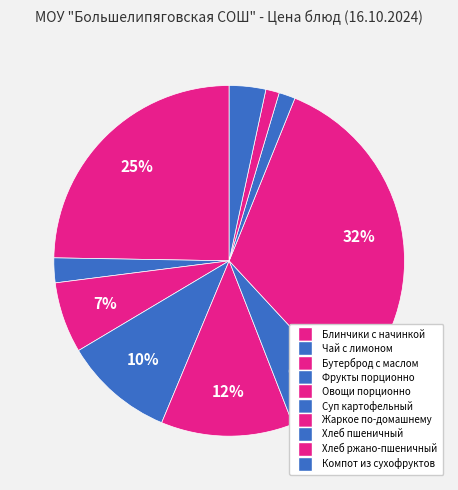

Combined, do Хлеб ржано-пшеничный and Суп картофельный account for over 50%?

No